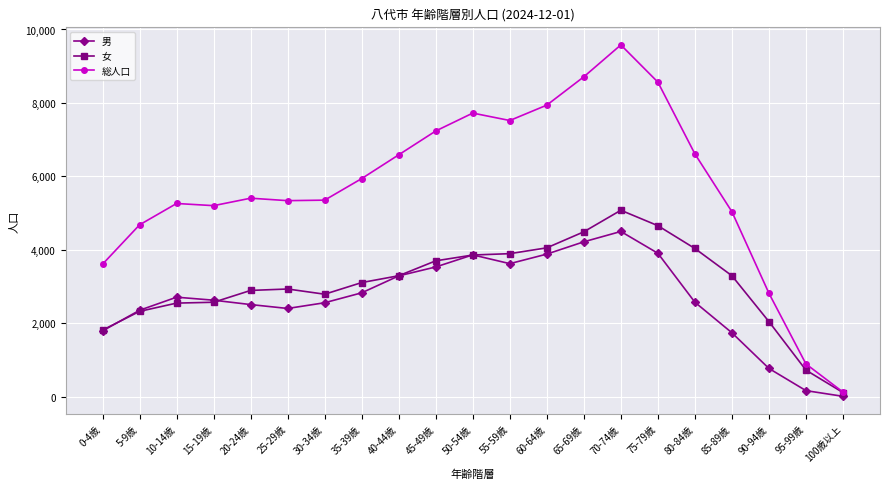

How many data points does each series have?

21